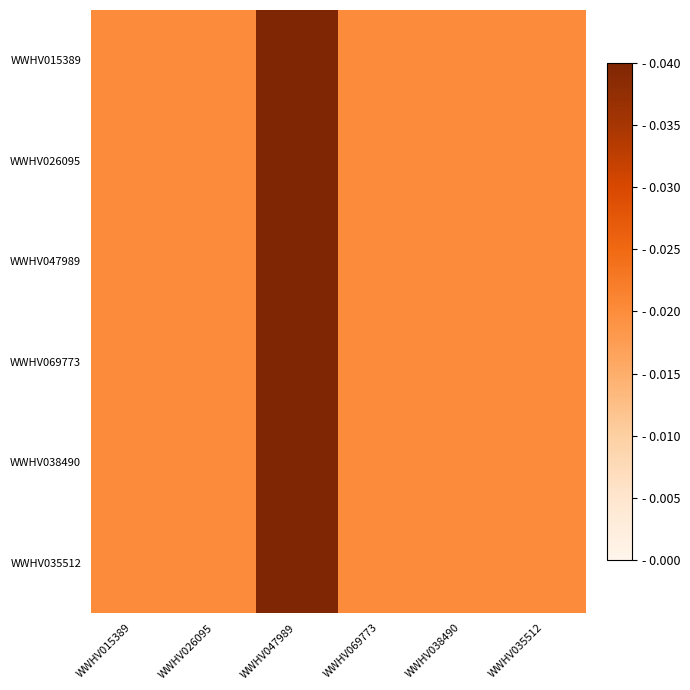

How many distinct data groups are displayed?

6